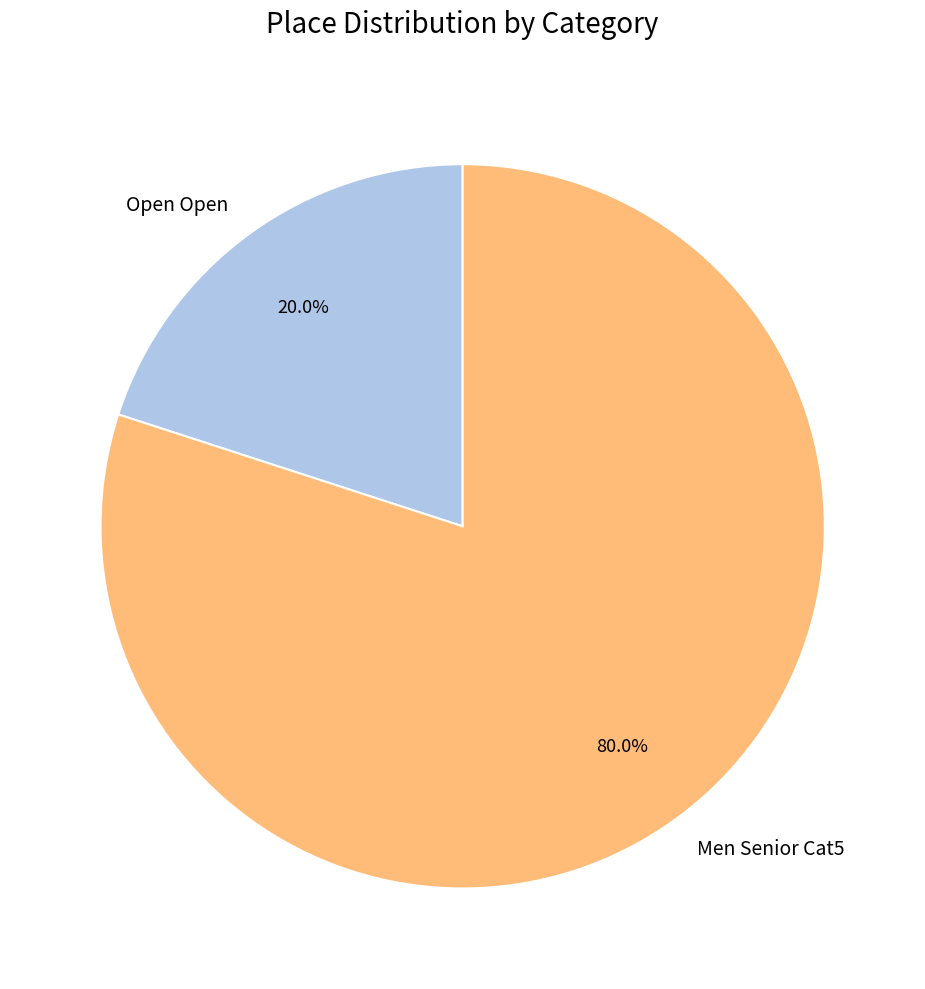

Which slice is the largest?

Men Senior Cat5